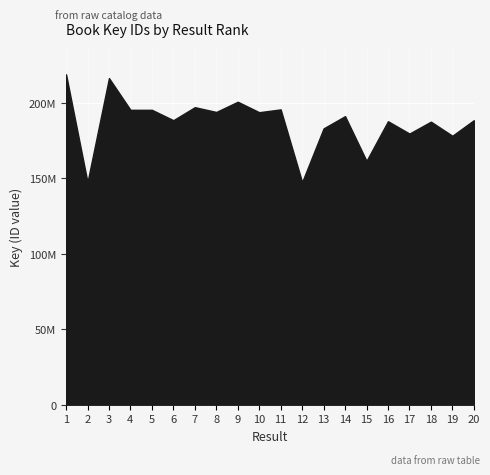

What is the approximate value at 15, to the nearest 100?

161598000